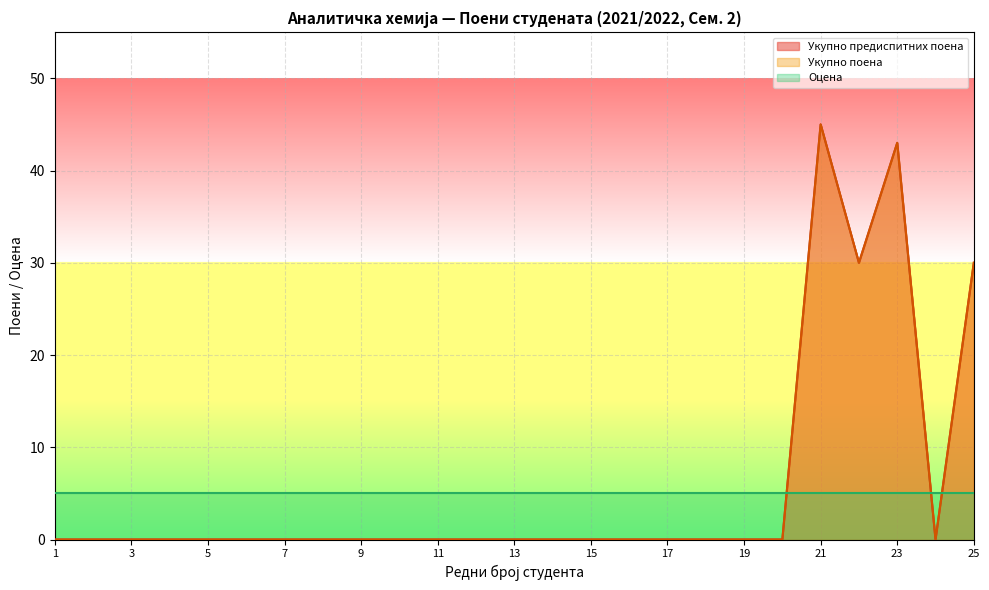

True or false: Укупно поена (испит) and Укупно предиспитних поена cross at least once.

False